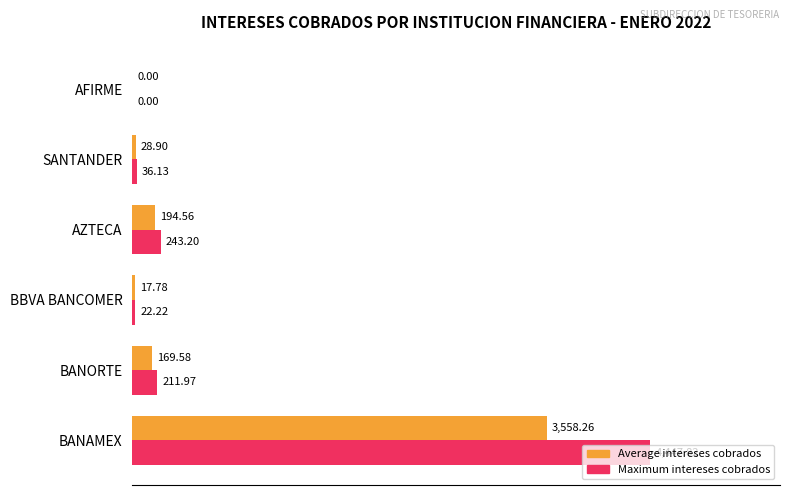

Where is Maximum intereses cobrados nearest to the value 2223?

AZTECA